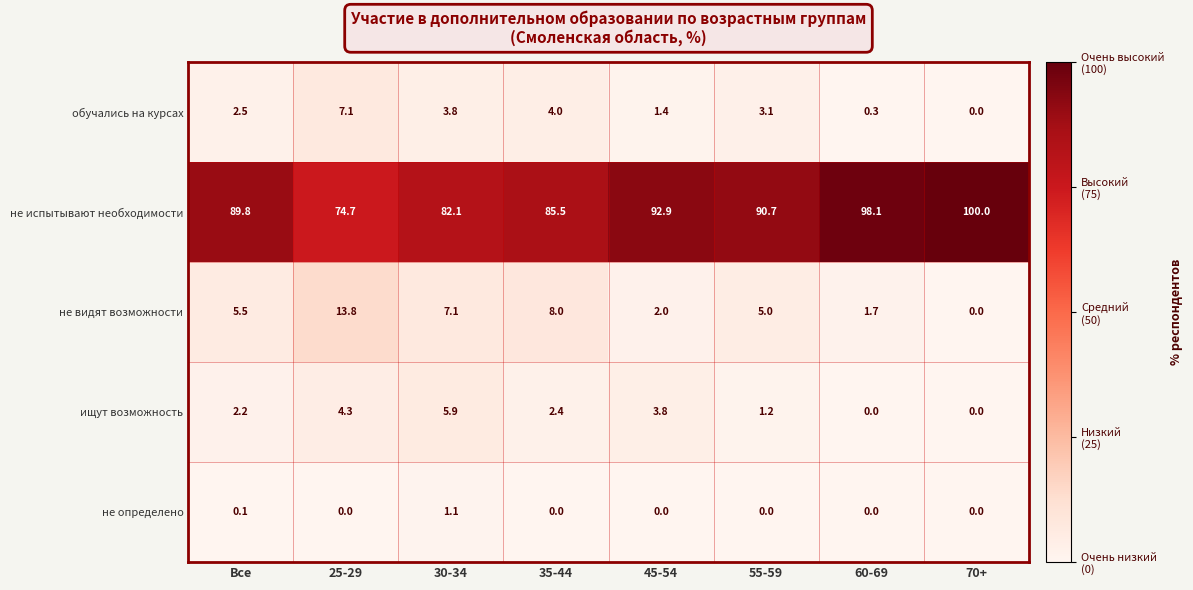

Count the number of data series in this chart.

5